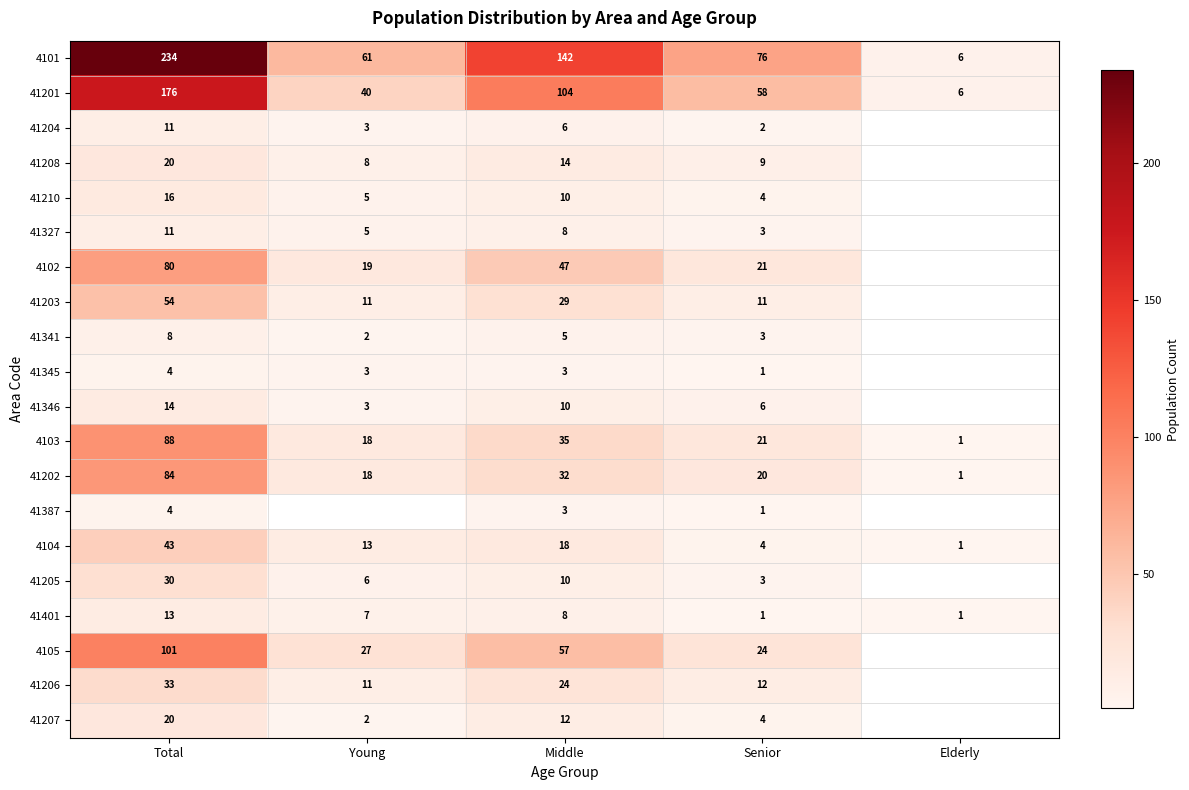

Which label corresponds to the smallest value in the chart?

Senior